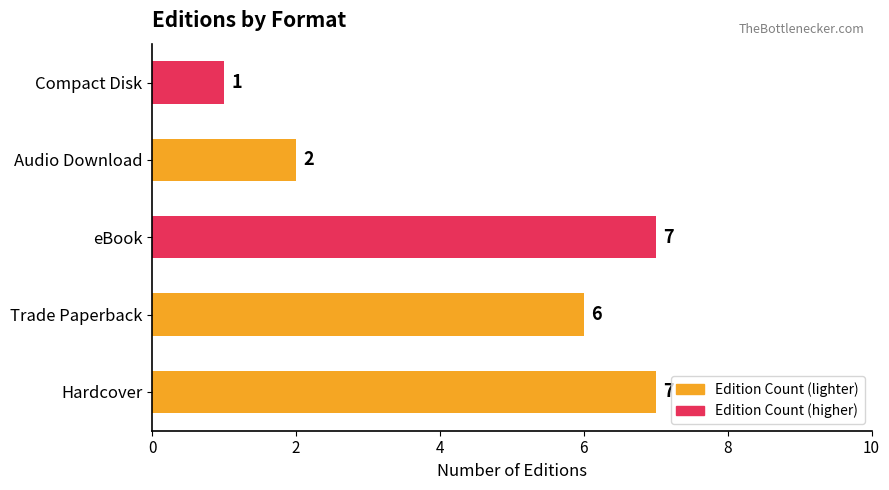

Reading bottom to top, list all the values displayed in this chart.

Hardcover=7	Trade Paperback=6	eBook=7	Audio Download=2	Compact Disk=1